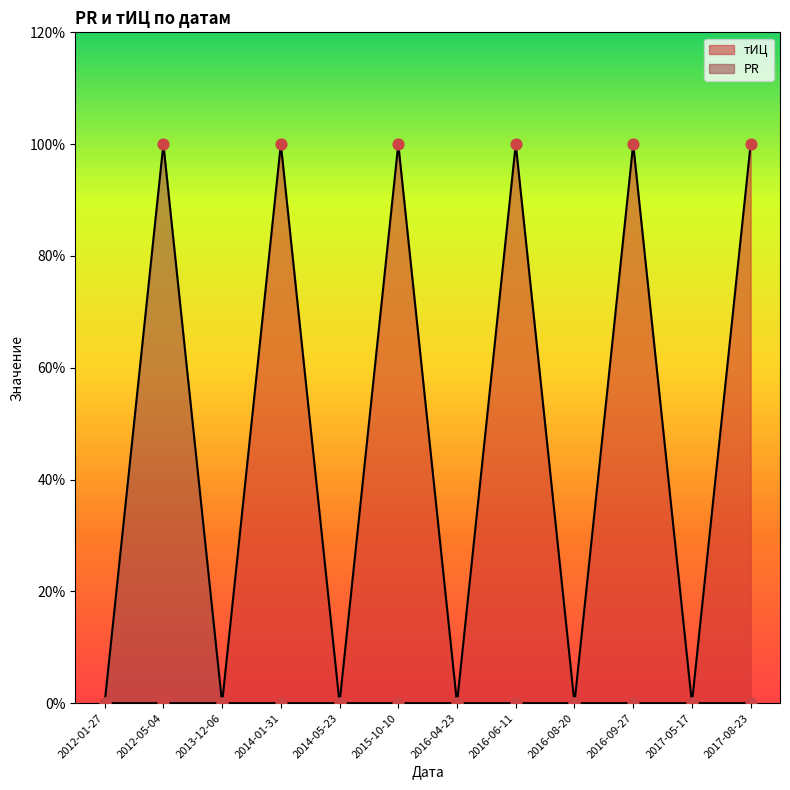

What are all the series names shown in the legend?

PR, тИЦ